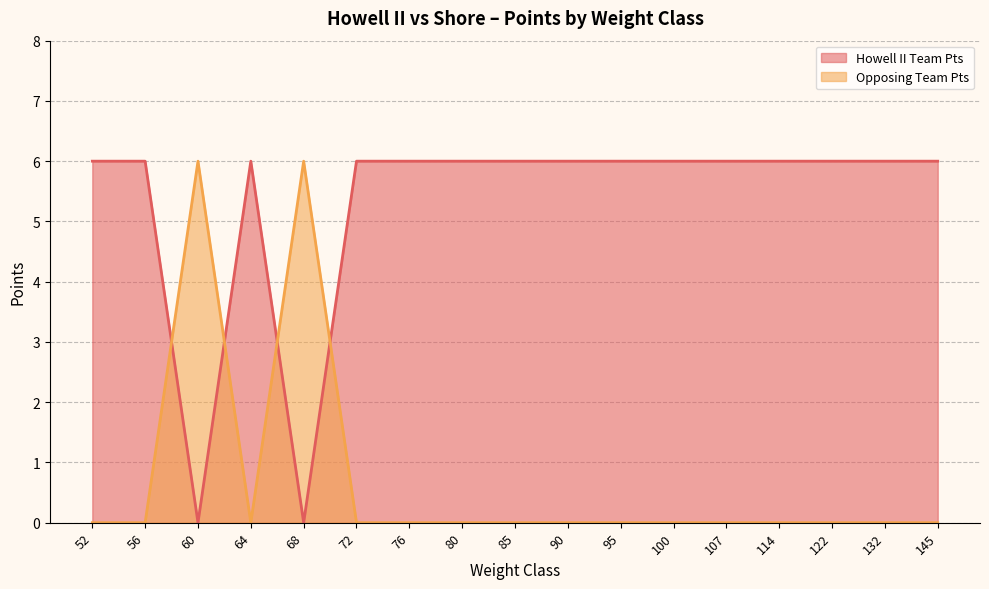

True or false: Opposing Team Pts has a value of -4 at 122.

False